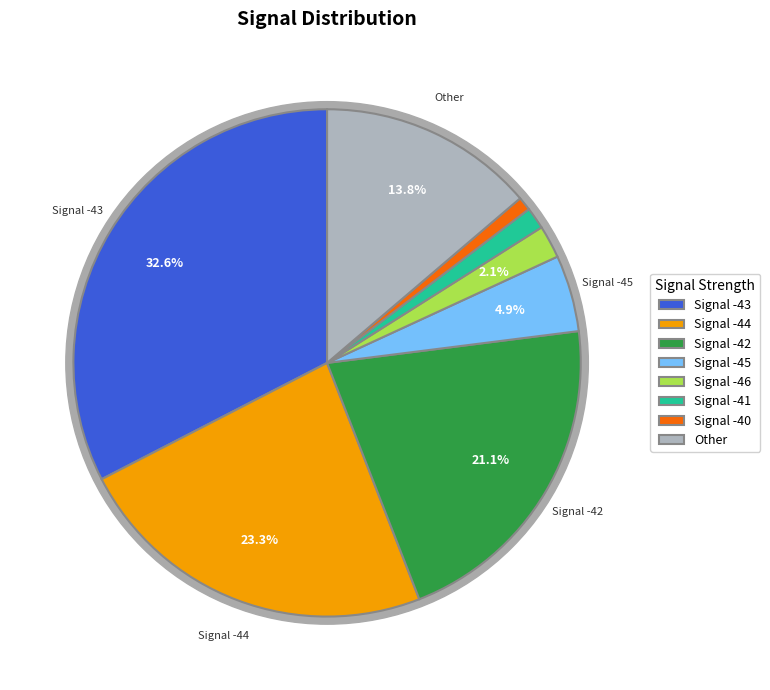

Is there a majority slice in this chart?

No